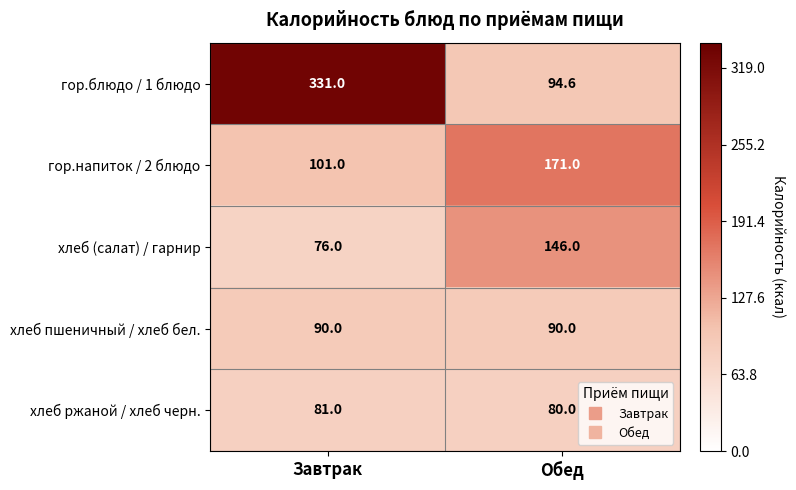

What is the difference between the maximum and minimum values in the хлеб ржаной / хлеб черн. series?

1.0